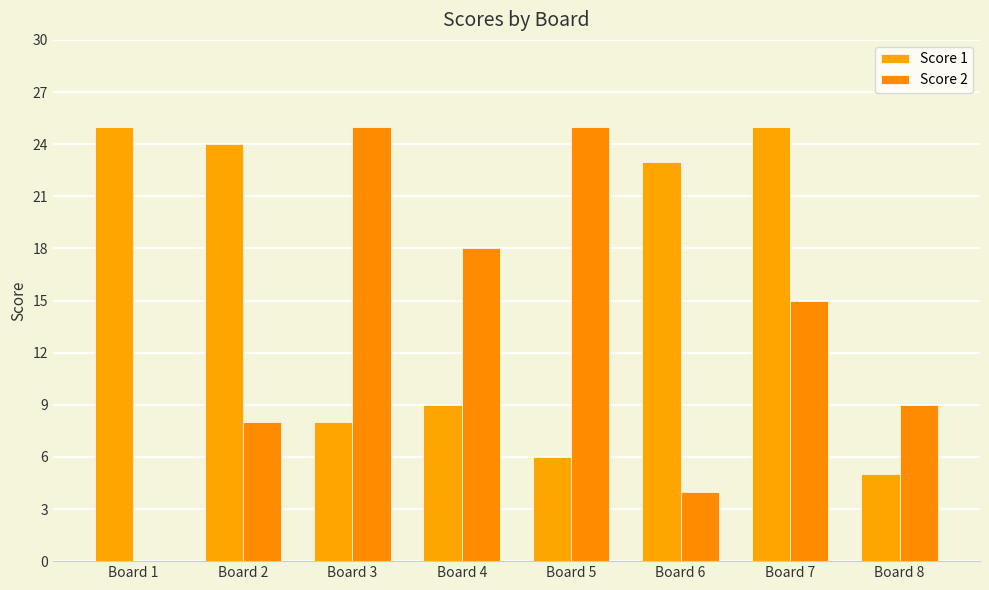

How many data points does each series have?

8